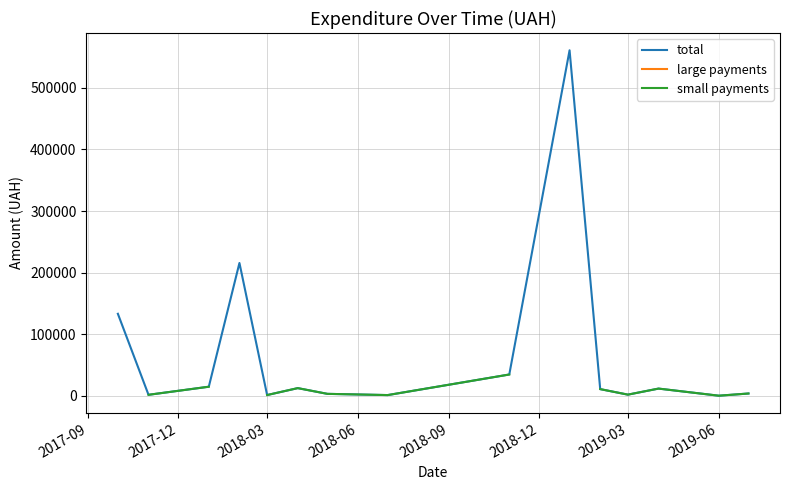

What is the highest value of the total series?

560809.7